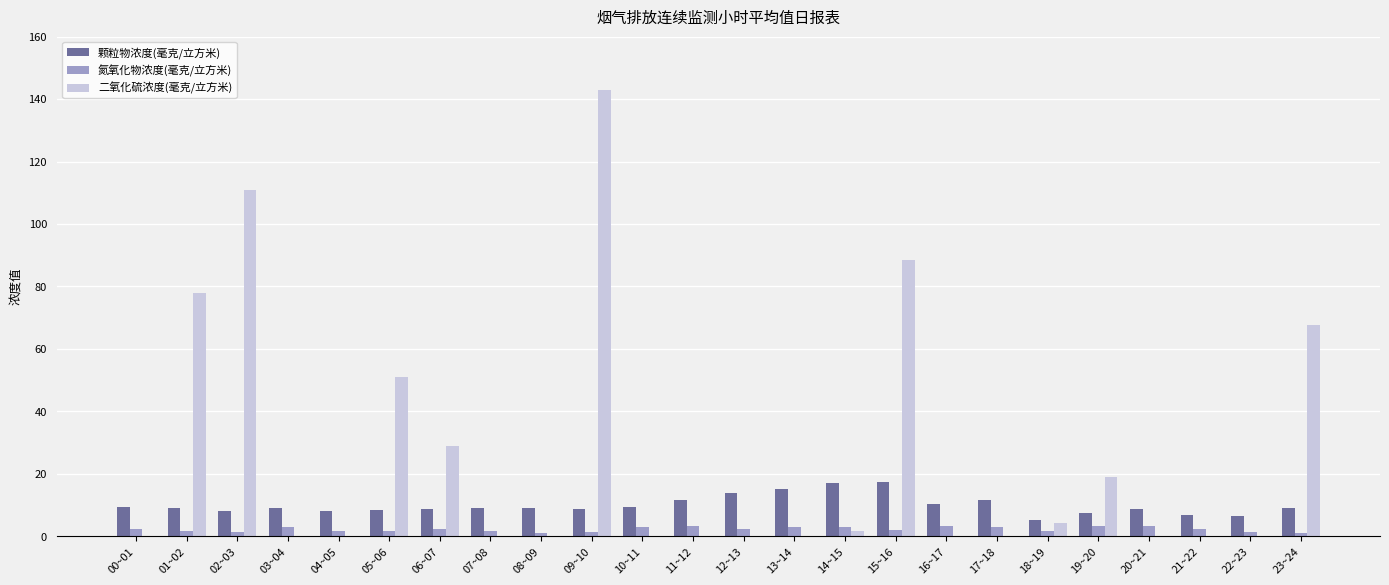

At which category is the sum across all series the highest?

09~10